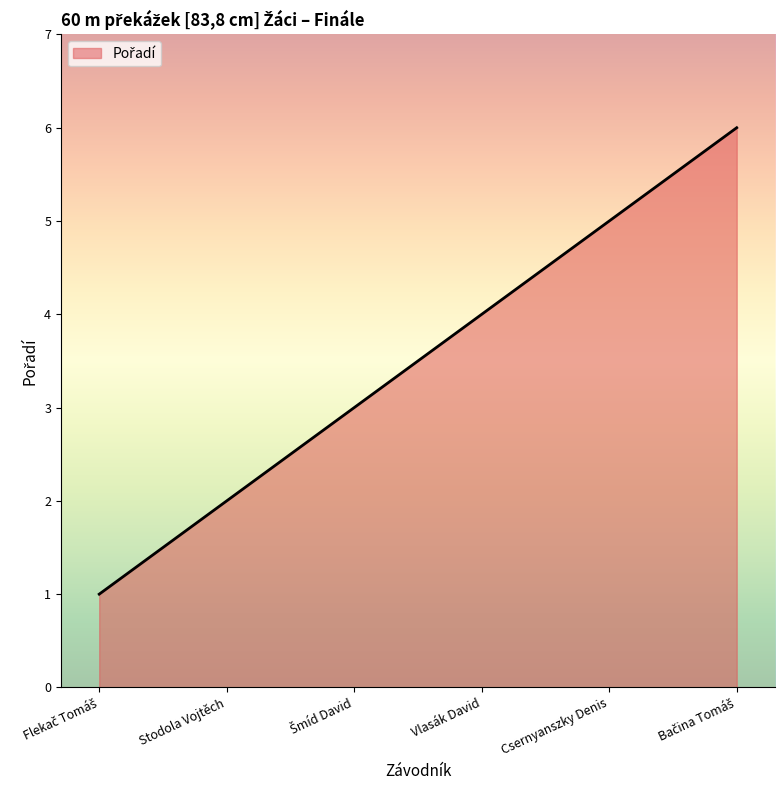

What is the ratio of the value at Vlasák David to the value at Stodola Vojtěch?

2.0